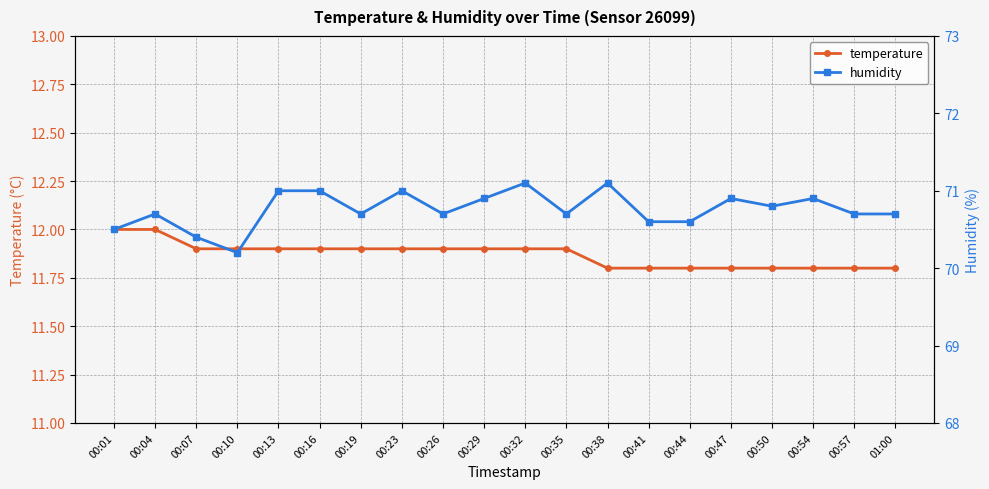

True or false: temperature and humidity cross at least once.

False